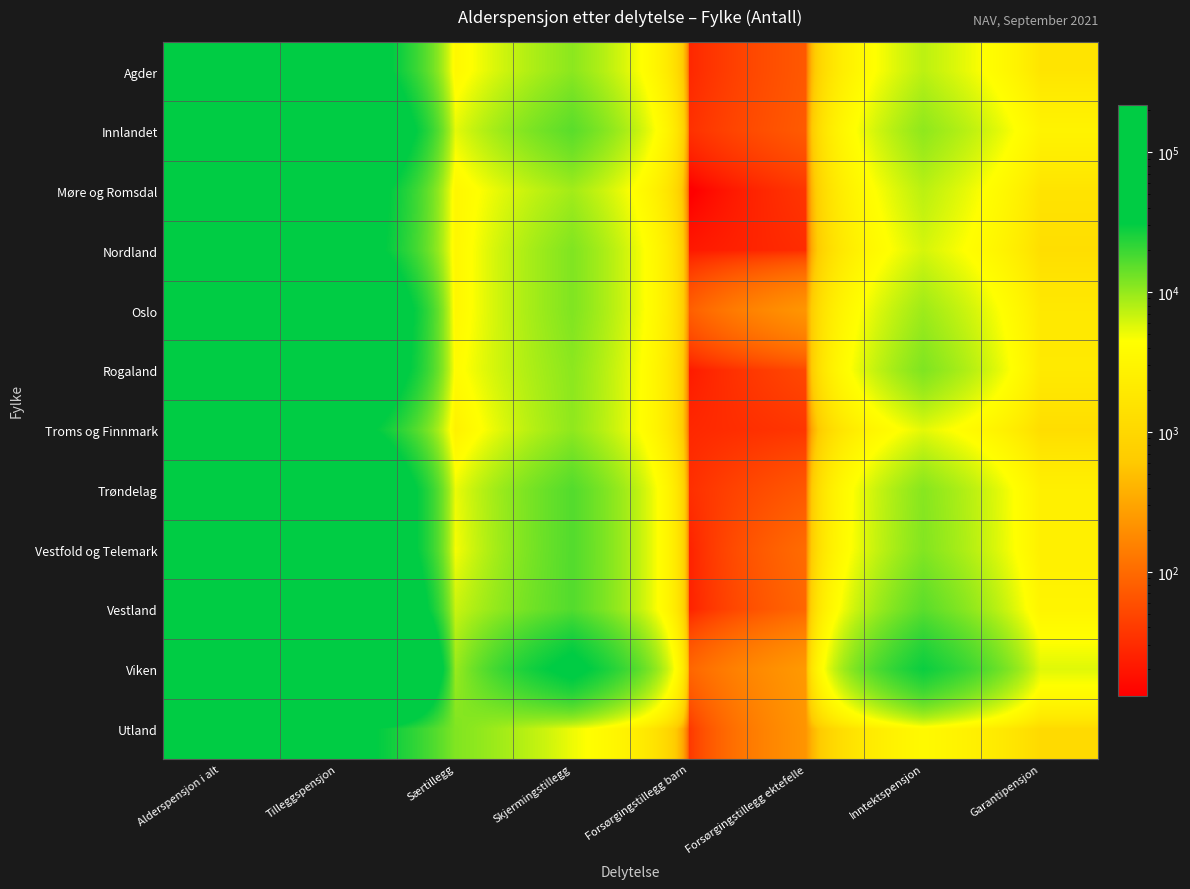

What is the total value across all series at Garantipensjon?

27398